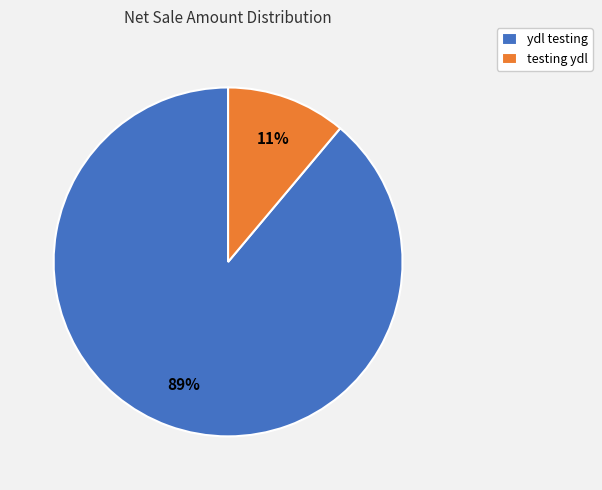

Is the sum of testing ydl and ydl testing greater than half?

Yes